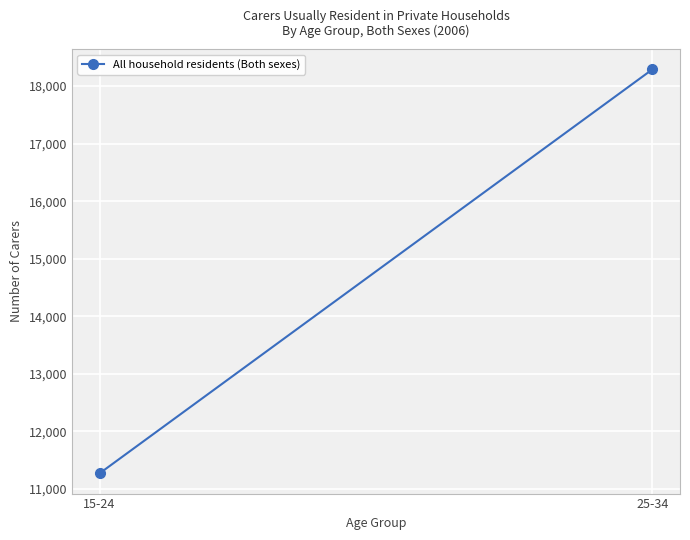

Which has a higher value, 15-24 or 25-34?

25-34